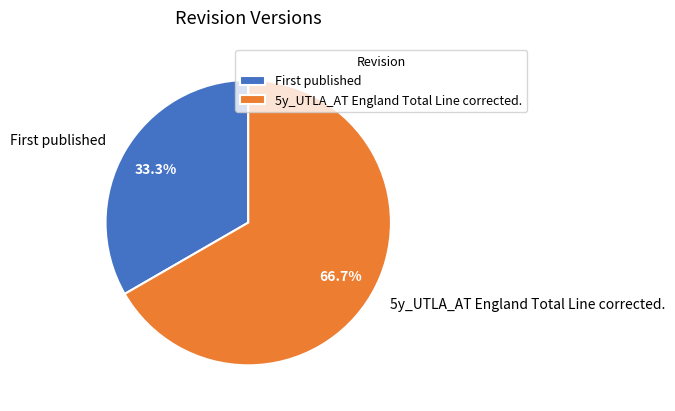

What is the smallest slice in the pie chart?

First published